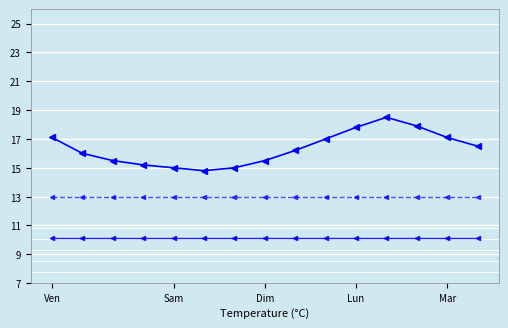

Is it true that Signal equals 5.4 at Dim?

False